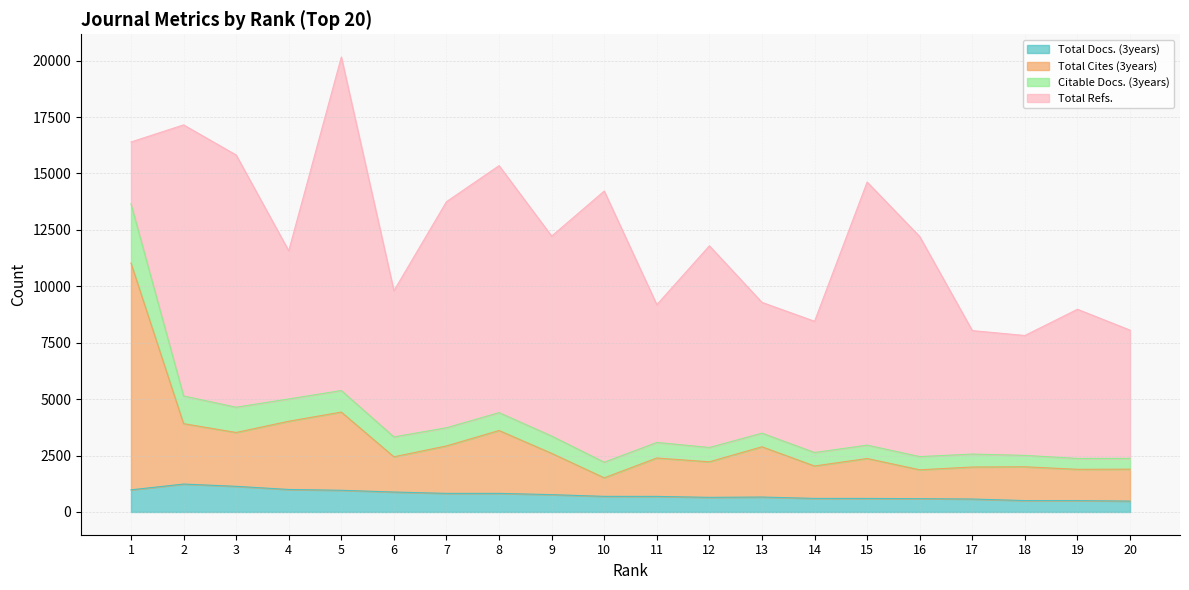

Which series changed the most between 13 and 18?

Total Cites (3years)